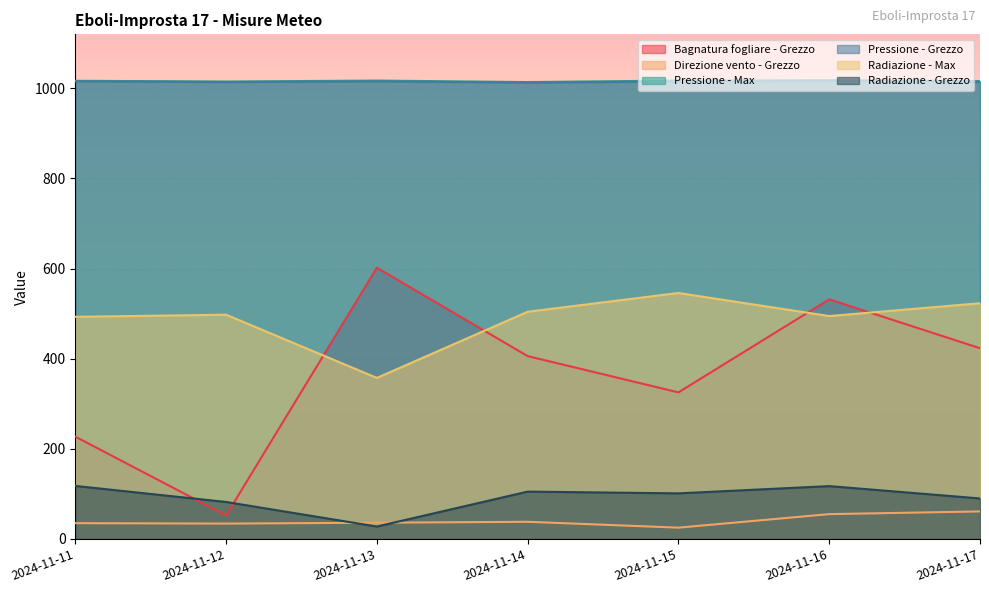

Rank the categories by Radiazione - Max value from highest to lowest.

2024-11-15, 2024-11-17, 2024-11-14, 2024-11-12, 2024-11-16, 2024-11-11, 2024-11-13